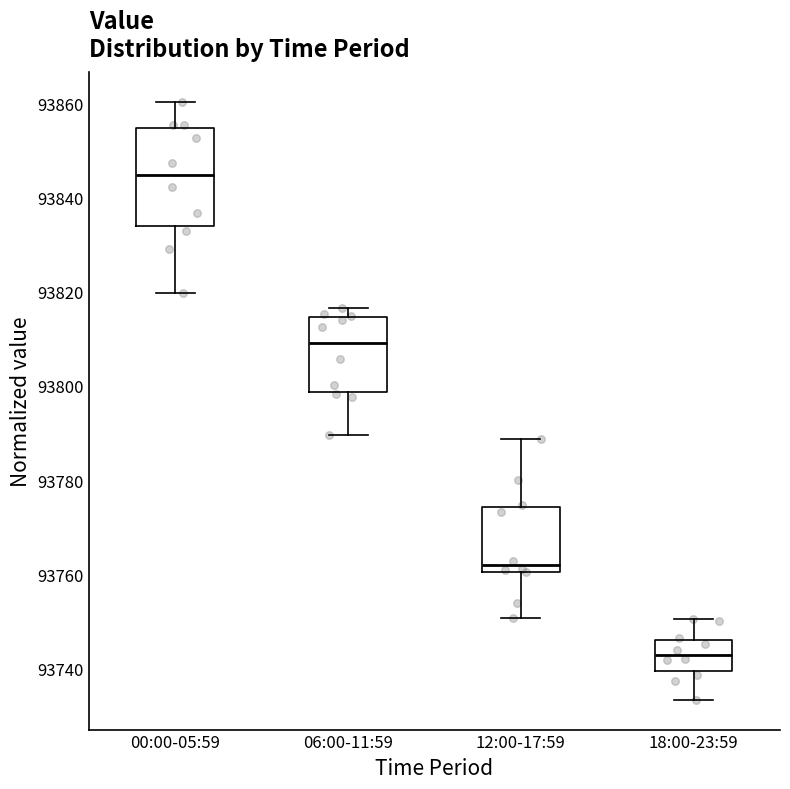

Reading left to right, transcribe this box plot: for each box, give where its median line is, the range the box spans, and where its two whiskers end, as read against the y-axis. The values are not printed on the chart, so give them approximately, as read against the axis.

00:00-05:59: median 93844, box 93834 to 93854, whiskers 93820 to 93860
06:00-11:59: median 93810, box 93798 to 93814, whiskers 93790 to 93816
12:00-17:59: median 93762, box 93760 to 93774, whiskers 93750 to 93788
18:00-23:59: median 93742, box 93740 to 93746, whiskers 93734 to 93750